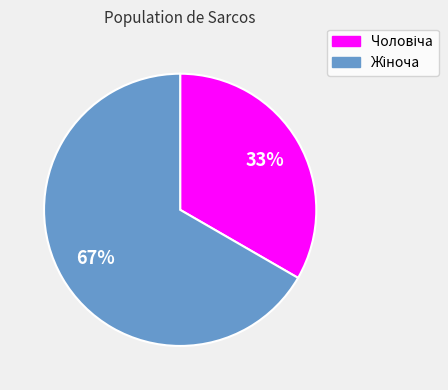

Count the number of slices in the pie.

2